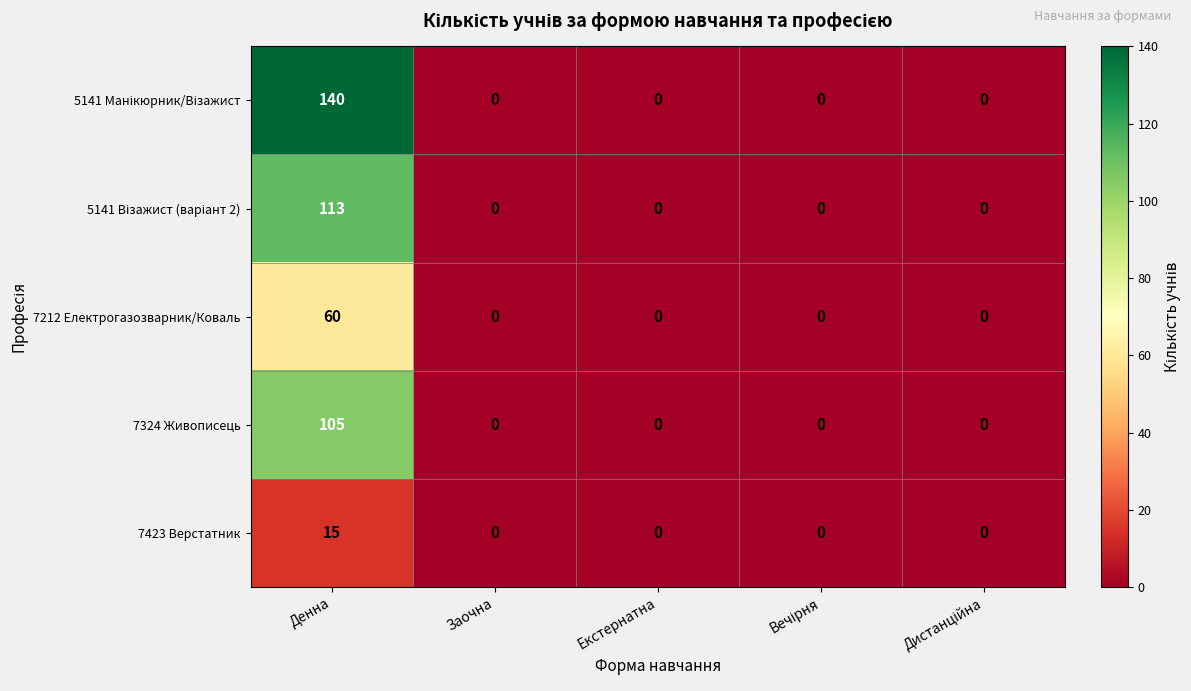

Which category has the highest value across all series?

Денна